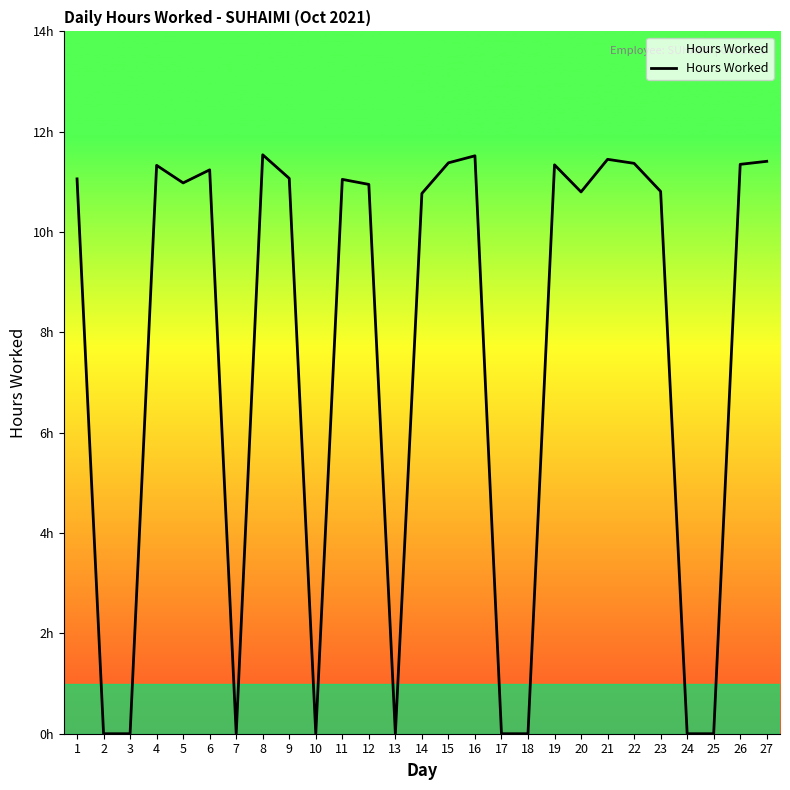

Does the chart display data point markers on the line(s)?

No